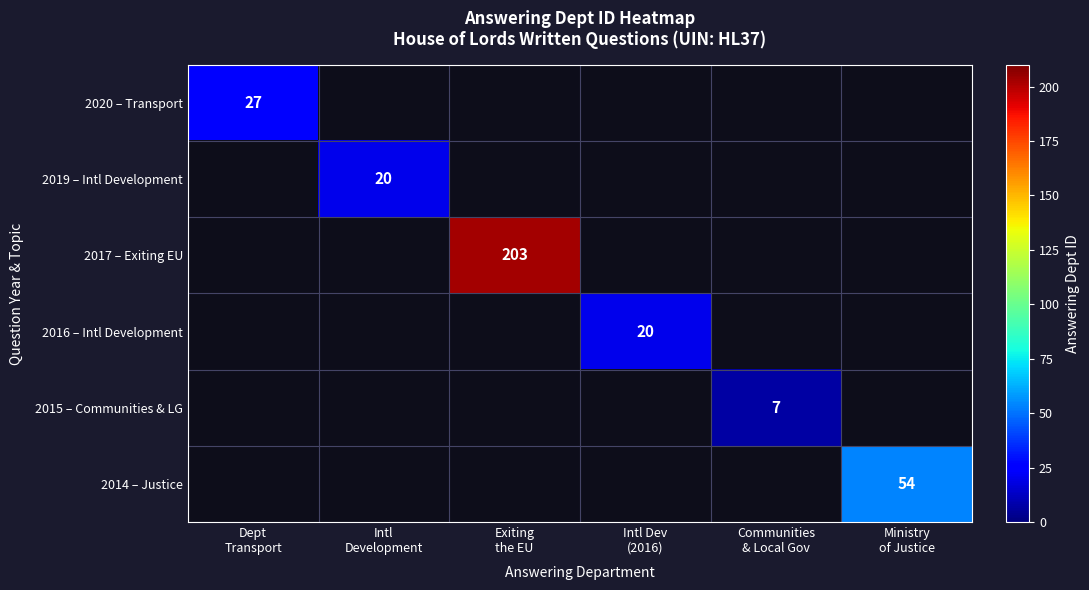

Is it true that 2020 – Transport equals 0 at Exiting the EU?

True